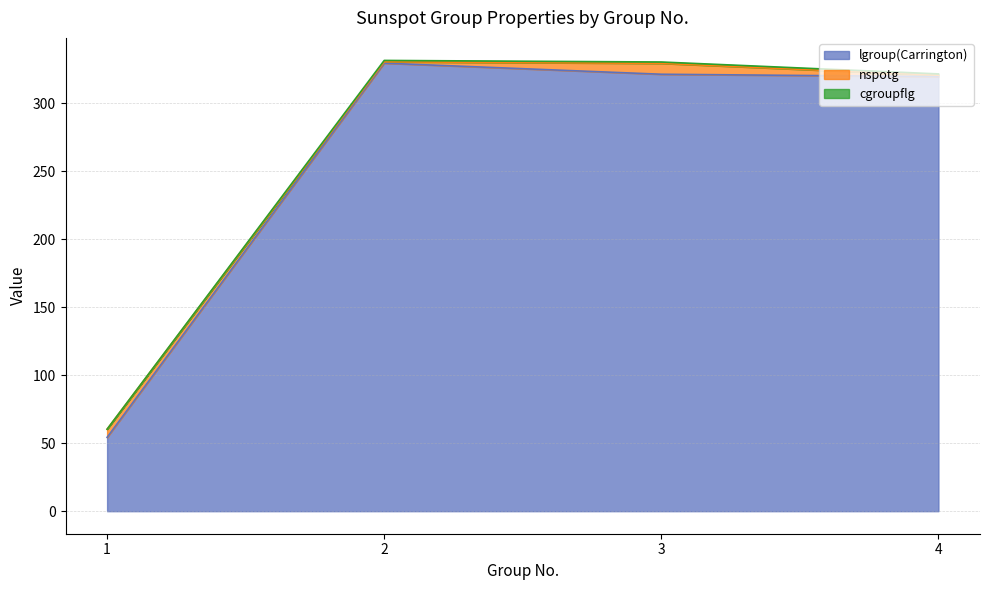

What is the total value across all series at 3?

330.3